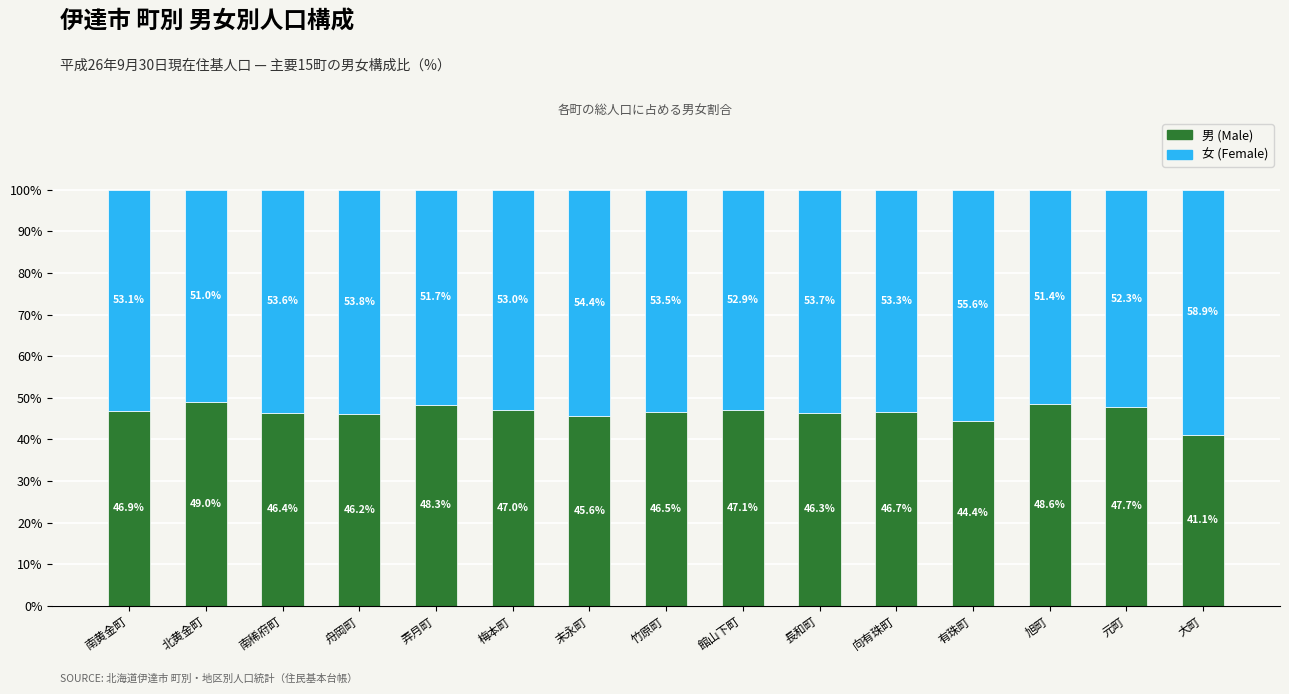

What is the total value across all series at 館山下町?

100.0